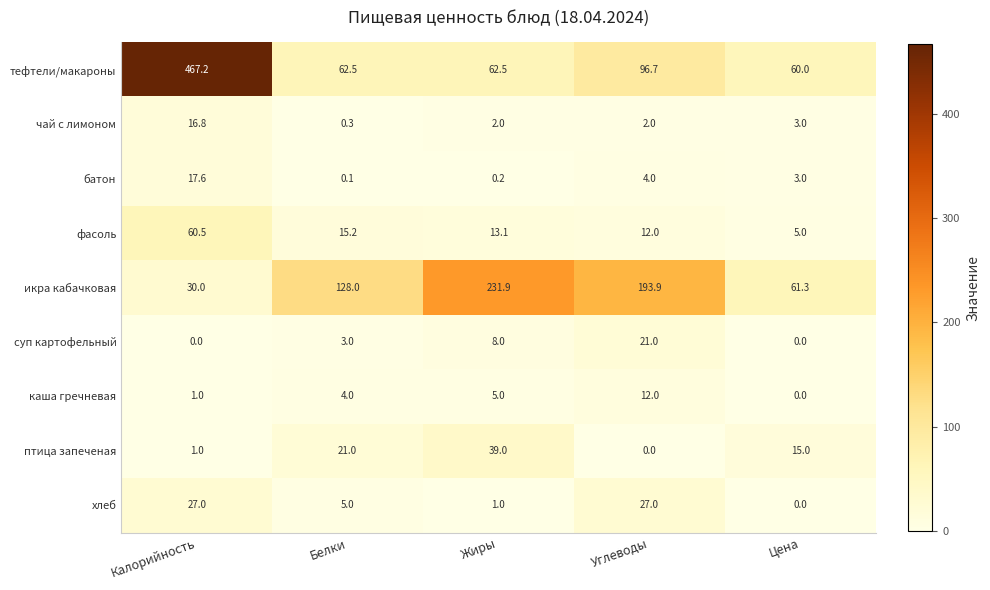

At how many categories does at least one series exceed 207?

2